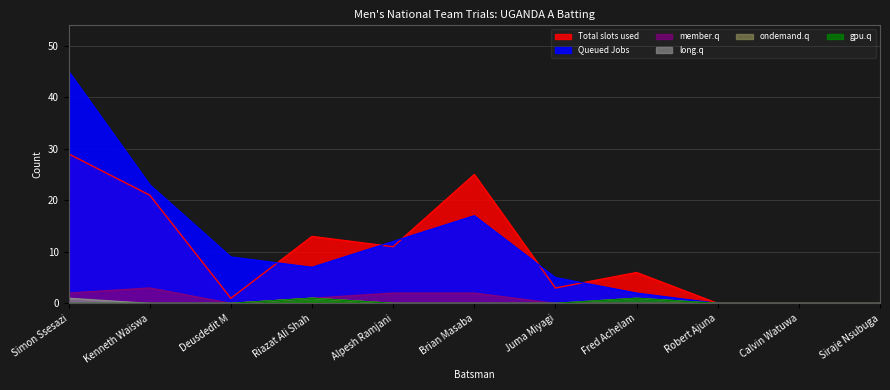

Reading left to right, what are all the values shown in this chart?

Total slots used: 29	21	1	13	11	25	3	6	0	0	0
Queued Jobs: 45	23	9	7	12	17	5	2	0	0	0
member.q: 2	3	0	1	2	2	0	0	0	0	0
long.q: 1	0	0	1	0	0	0	1	0	0	0
ondemand.q: 0	0	0	1	0	0	0	0	0	0	0
gpu.q: 0	0	0	1	0	0	0	1	0	0	0